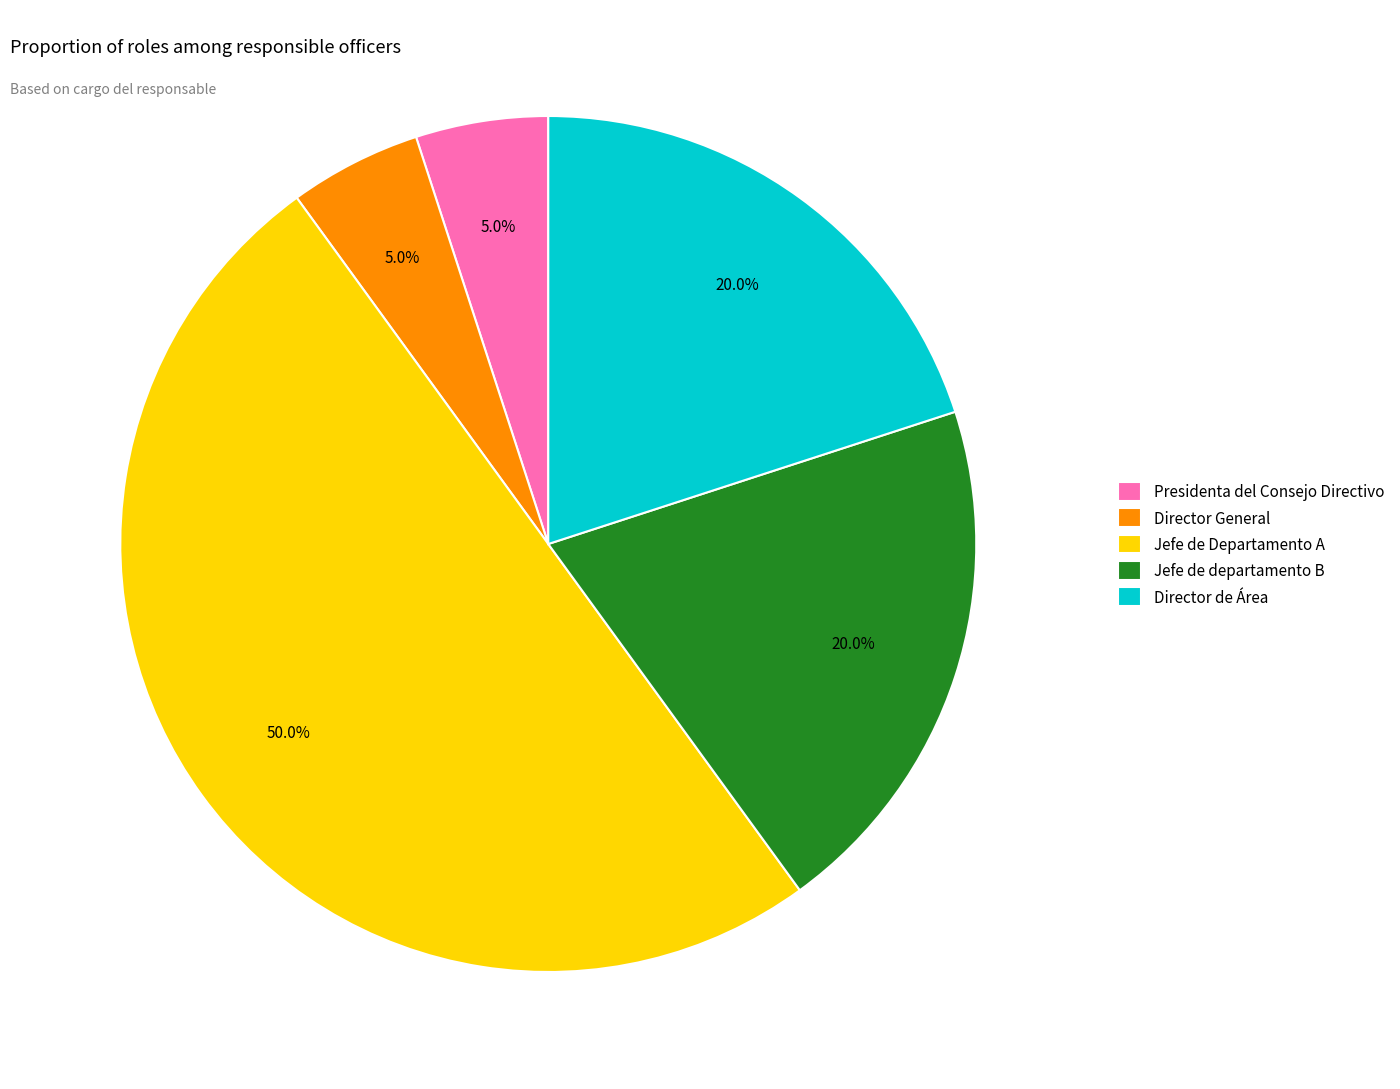

Which slice is the largest?

Jefe de Departamento A